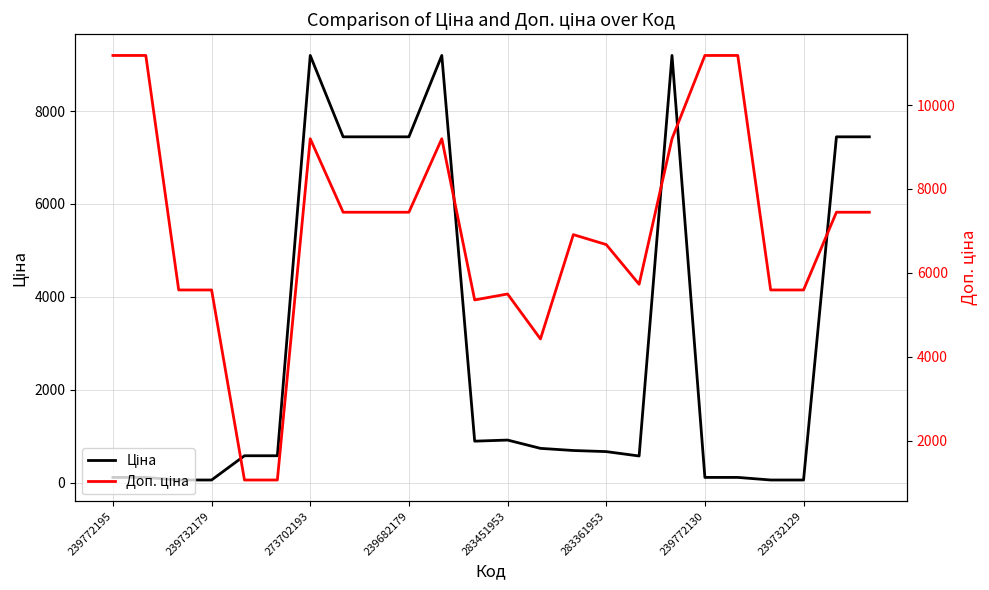

Is it true that Ціна equals 835.7 at 283451953?

False